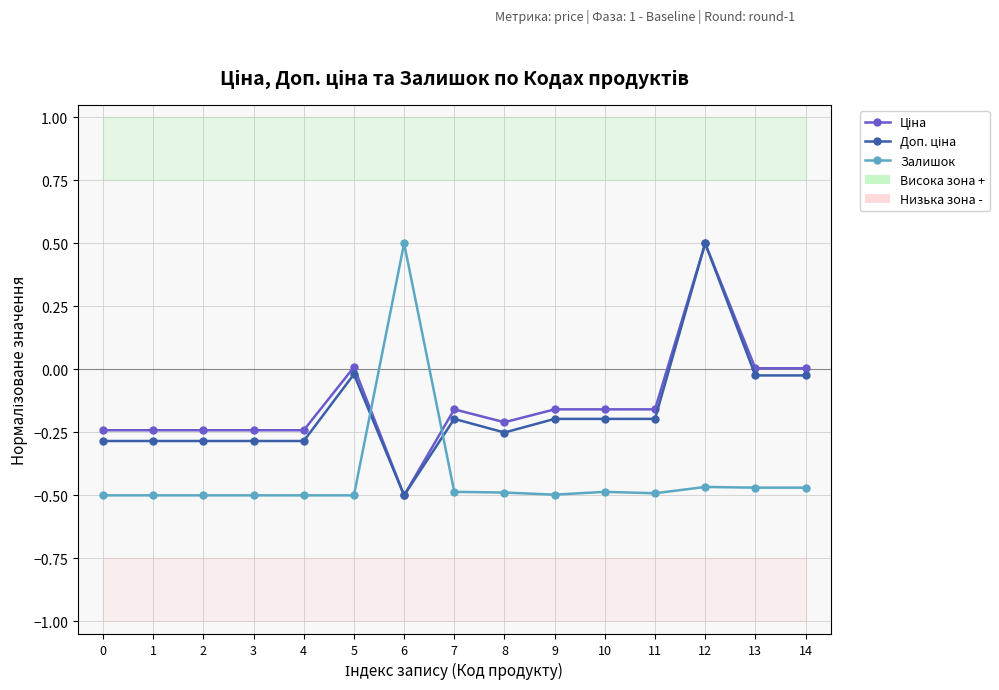

What is the difference between the maximum and minimum values in the Ціна series?

1.0